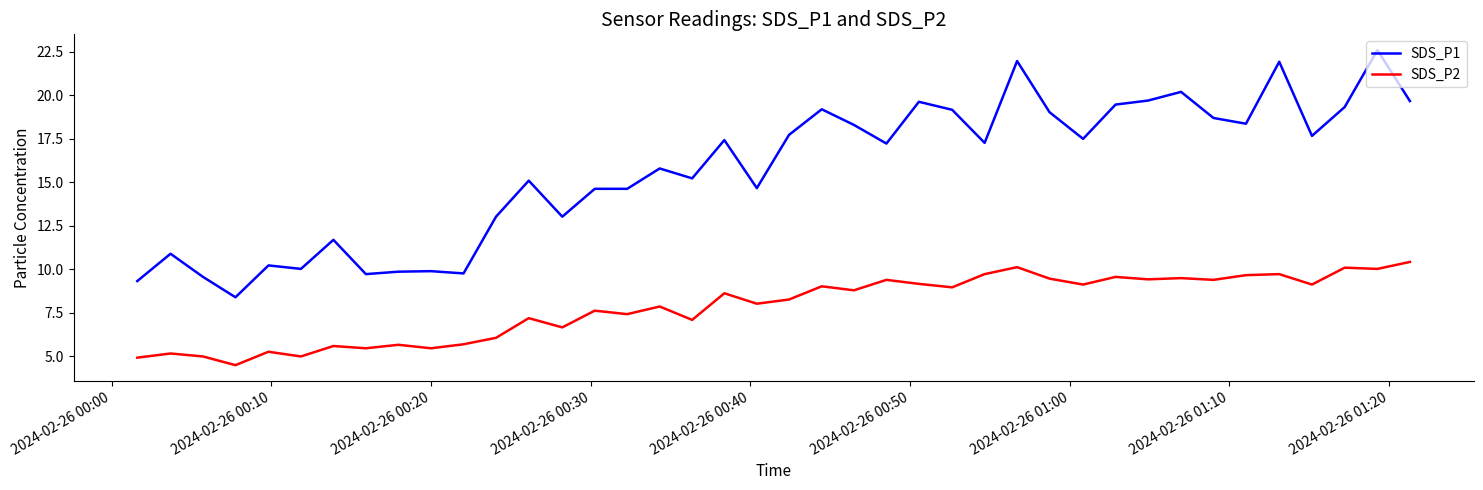

What is the minimum value shown in the chart?

4.5